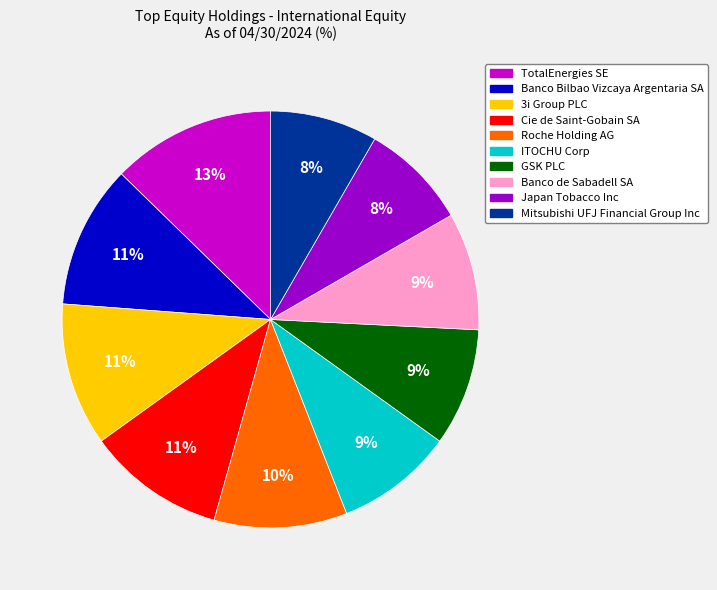

What is the ratio of the value at Banco de Sabadell SA to the value at Mitsubishi UFJ Financial Group Inc?

1.1